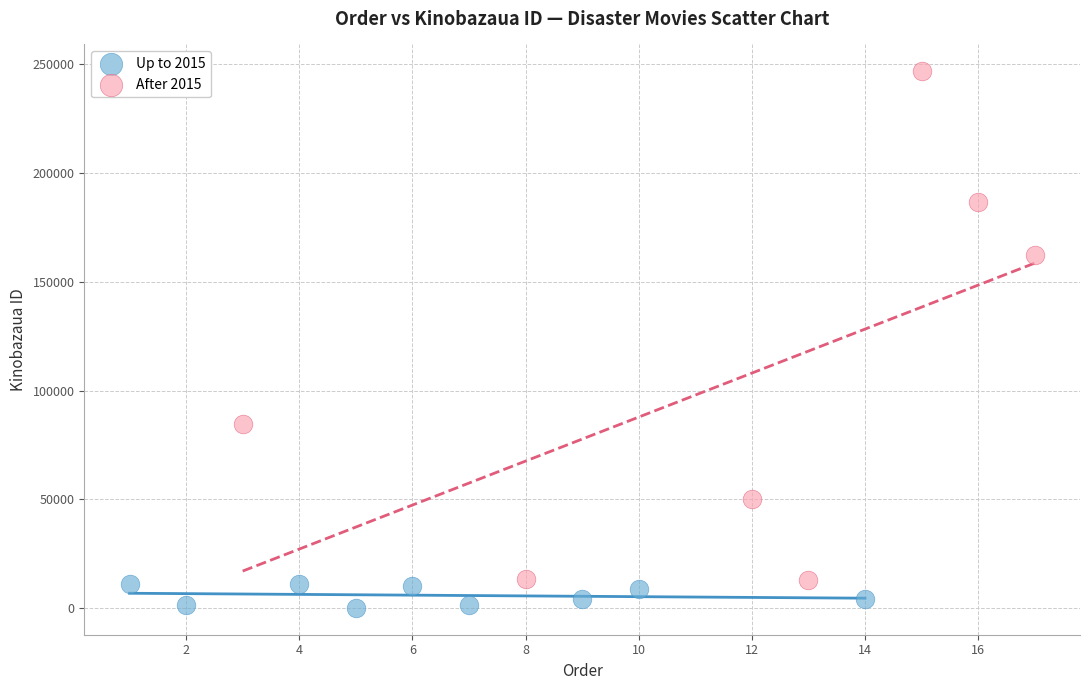

Which series reaches the maximum Y coordinate?

After 2015